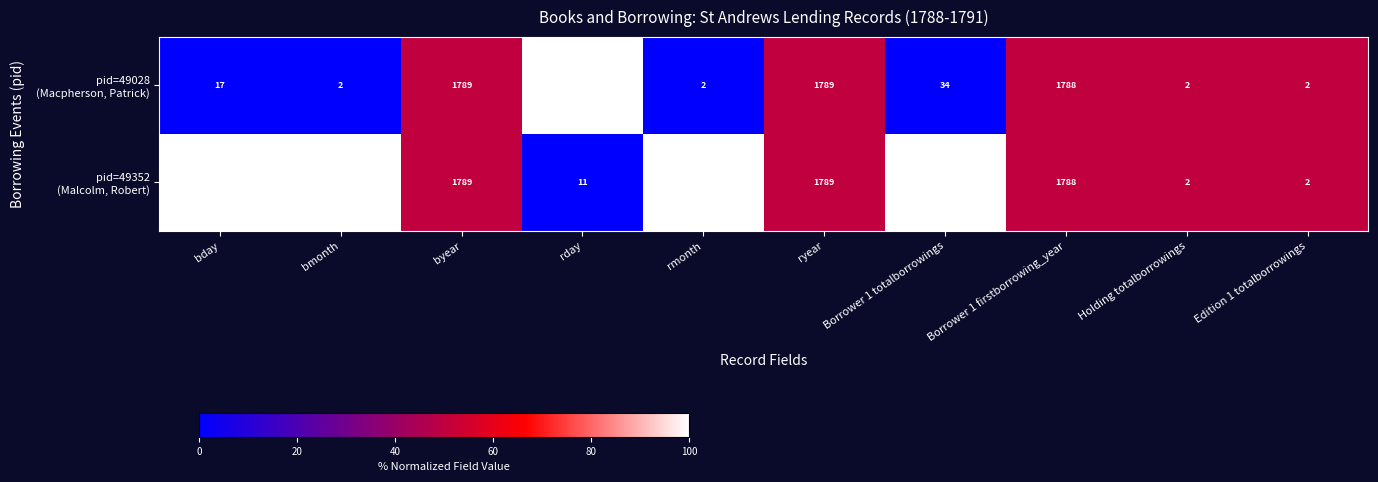

What is the total value across all series at rmonth?

6